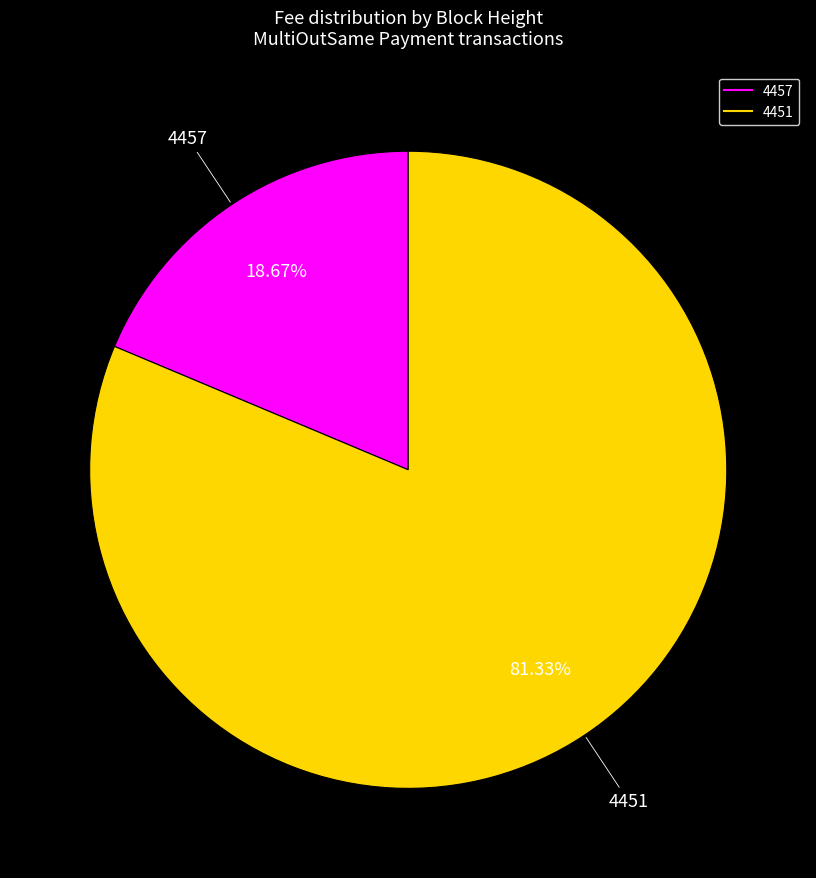

Which slice is the smallest?

4457